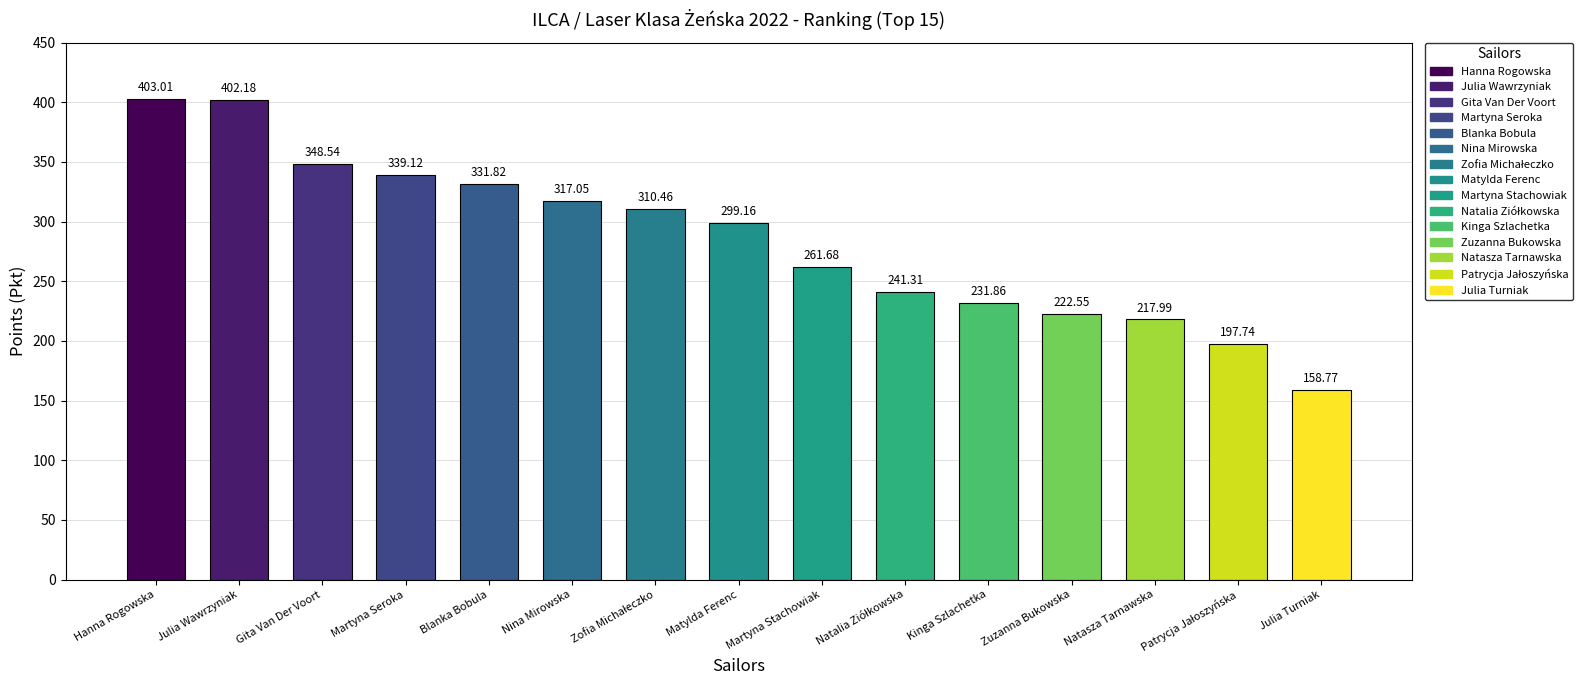

Approximately how many times larger is the value at Gita Van Der Voort compared to Martyna Seroka?

1.0